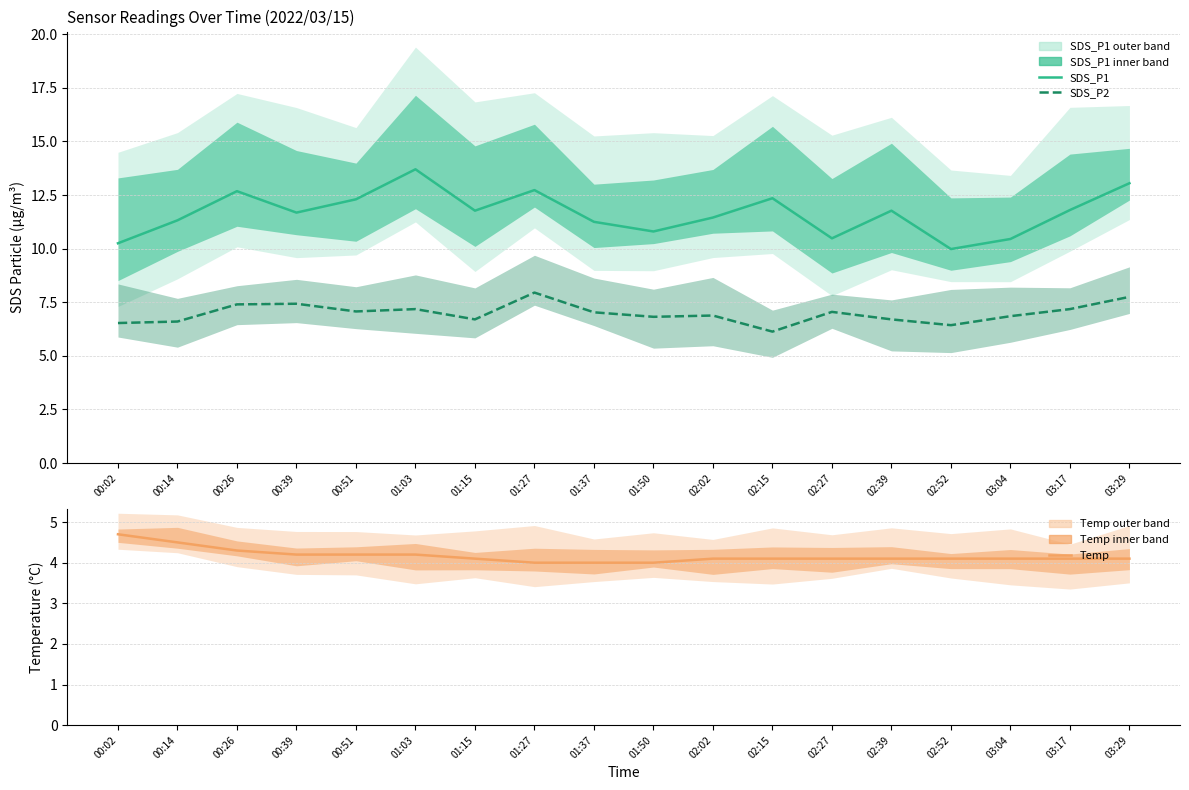

At 02:52, list the series in order from smallest to largest.

Temp, SDS_P2, SDS_P1